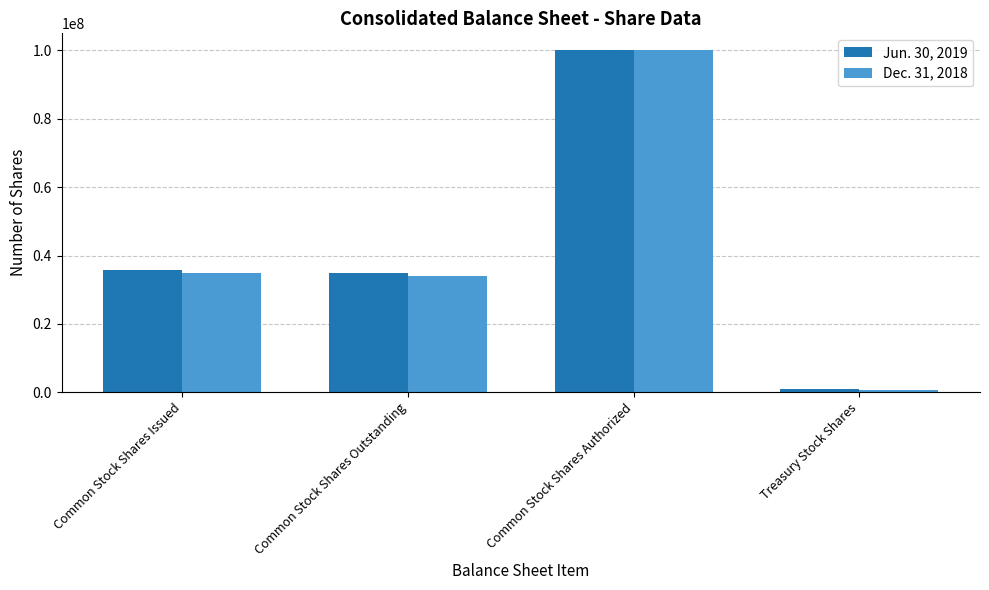

At which category is the sum across all series the highest?

Common Stock Shares Authorized